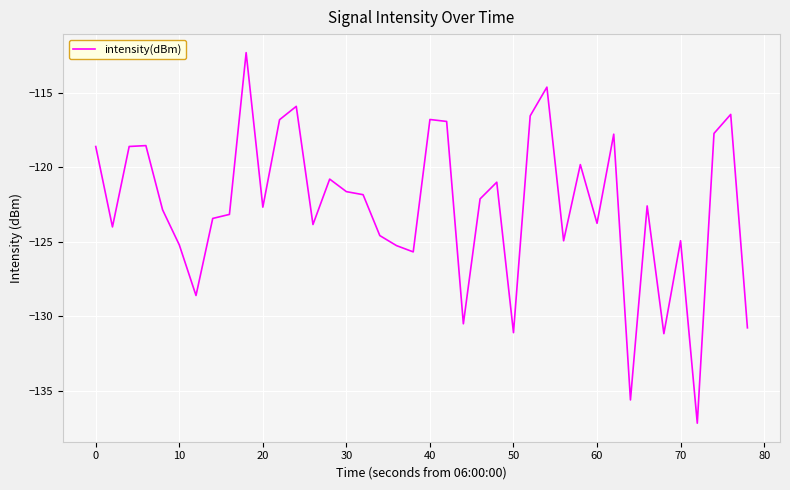

How many lines are shown in the chart?

1